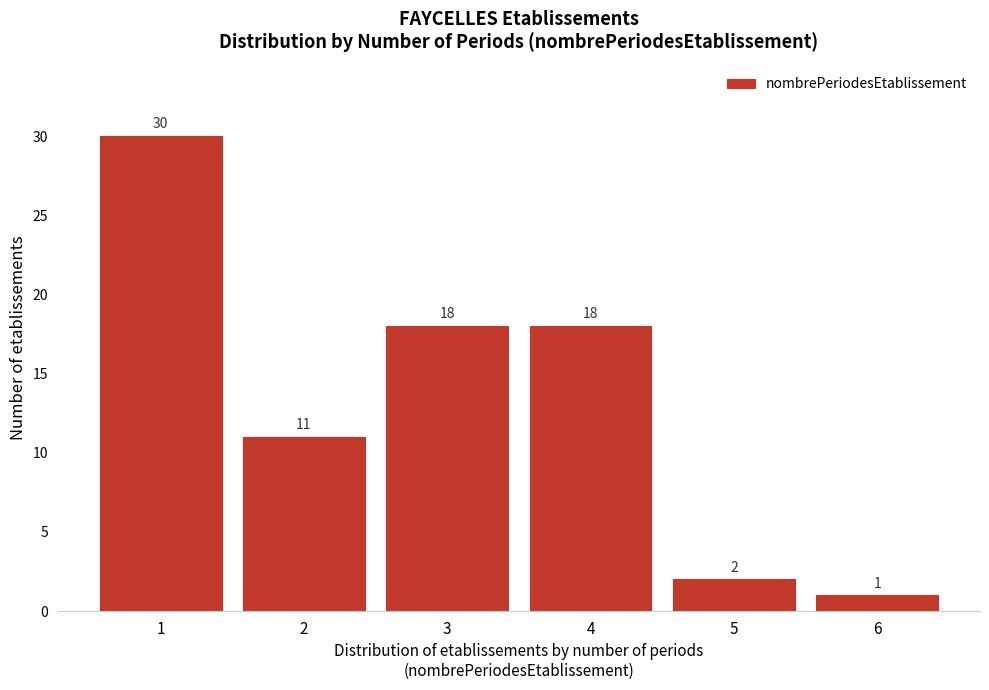

Reading right to left, extract all data points from this chart.

1	2	18	18	11	30